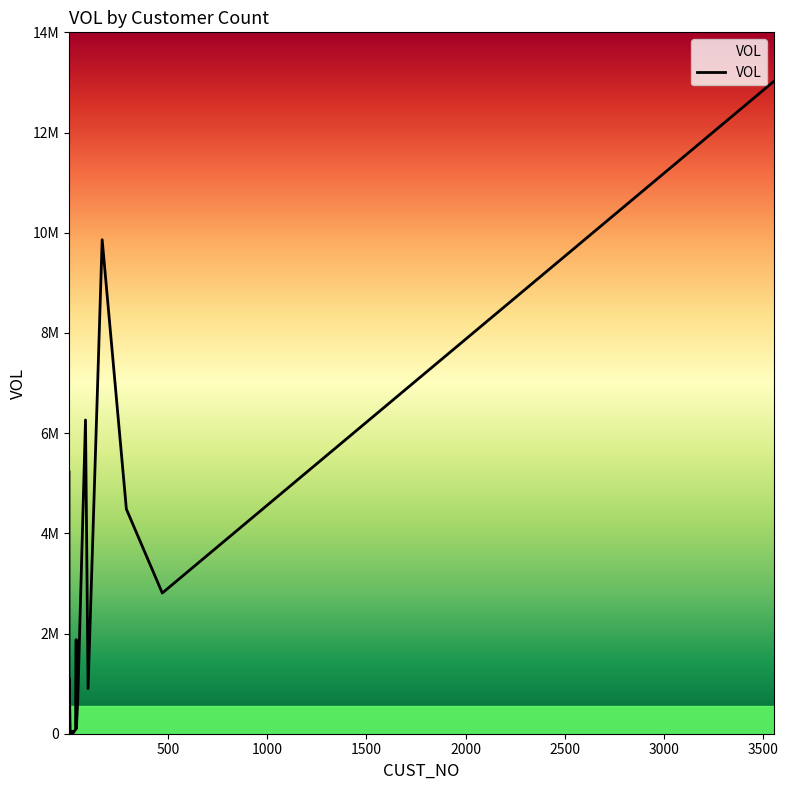

Reading right to left, what are all the values shown in this chart?

13024383.7	2808295.6	4484028.8	9860526.8	901266.5	6262297.0	654988.6	100362.0	1878610.0	86758.8	16469.1	27225.3	47447.5	27414.7	4298.8	8721.8	1099100.2	703.5	342838.0	5224461.8